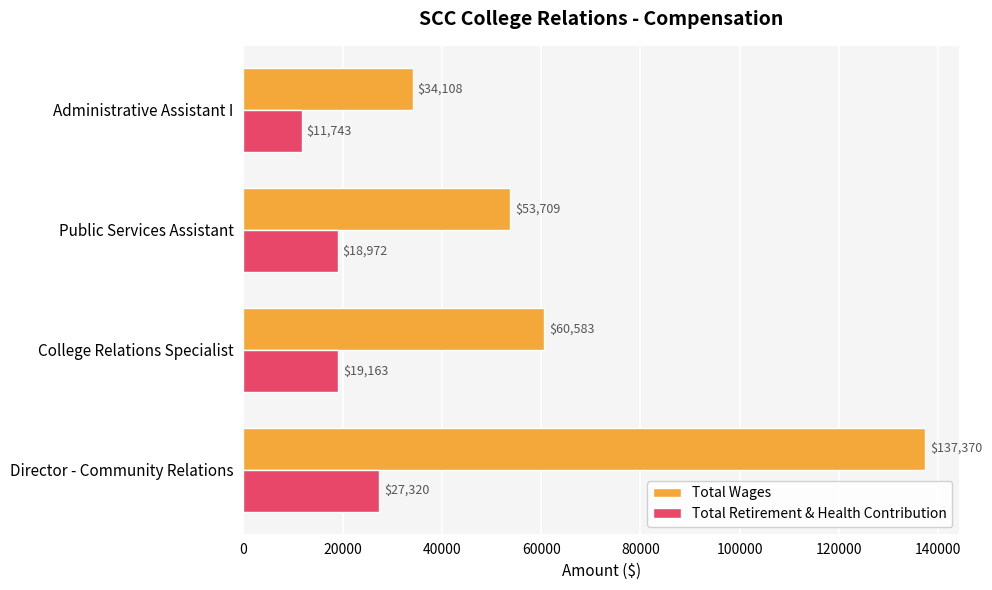

Is it true that Total Wages equals 54851 at Administrative Assistant I?

False